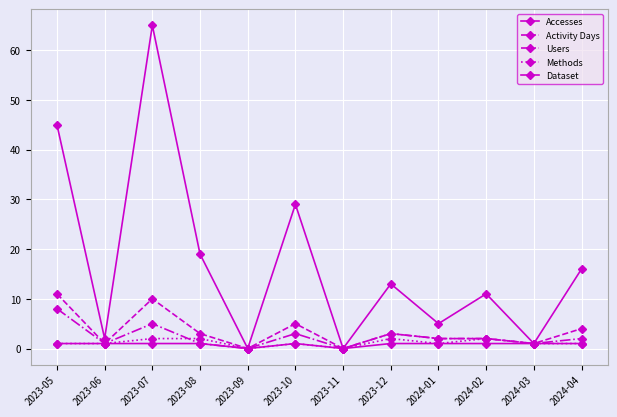

How many data points does each series have?

12